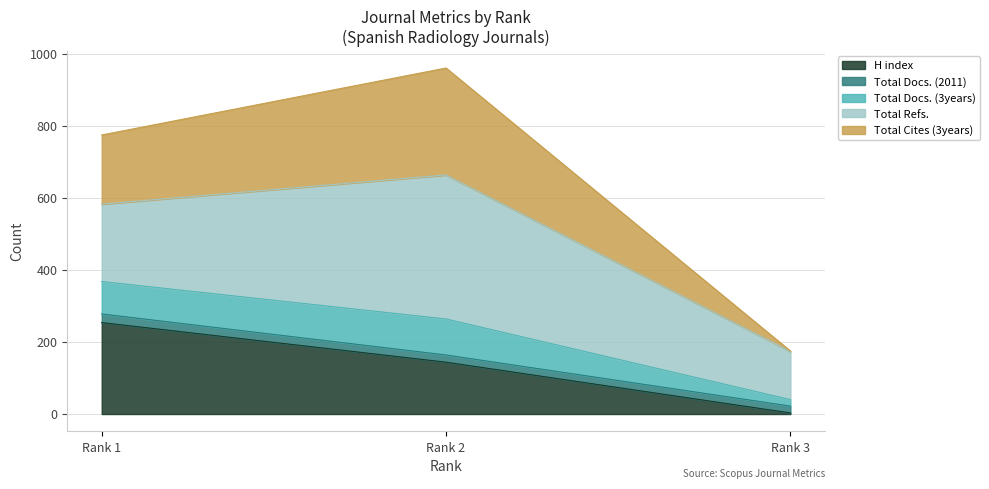

What is the highest value of the H index series?

254